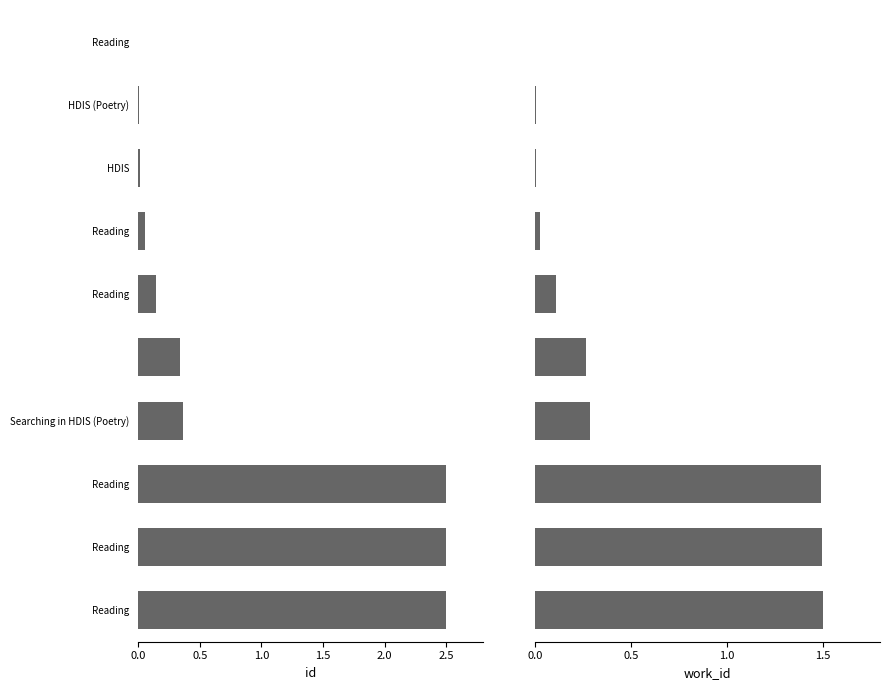

How many categories are shown in the chart?

10